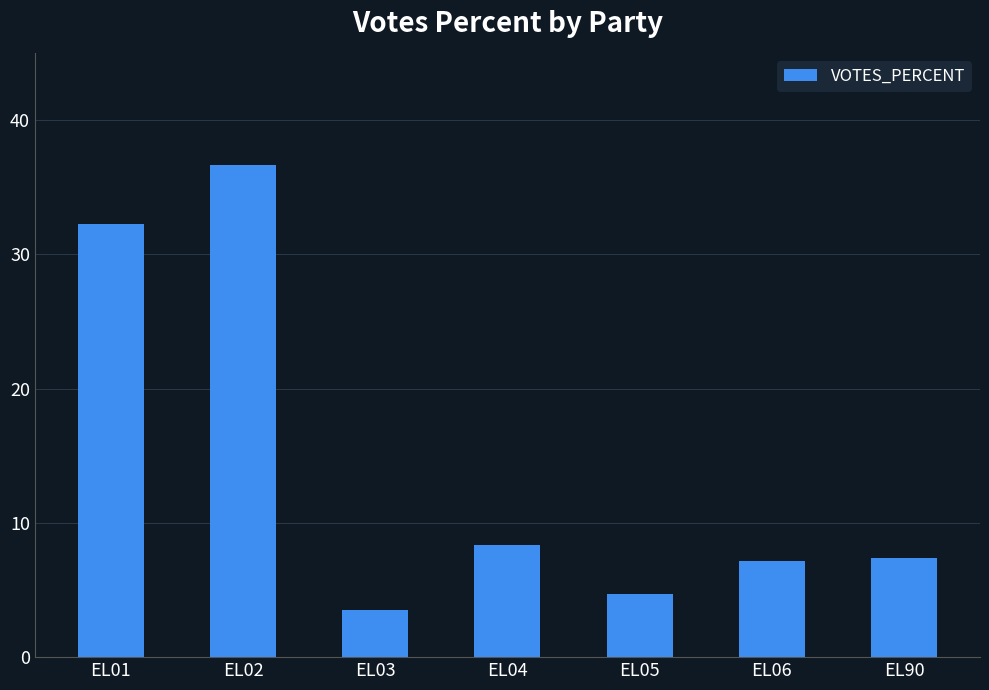

What is the difference between the maximum and minimum values?

33.2